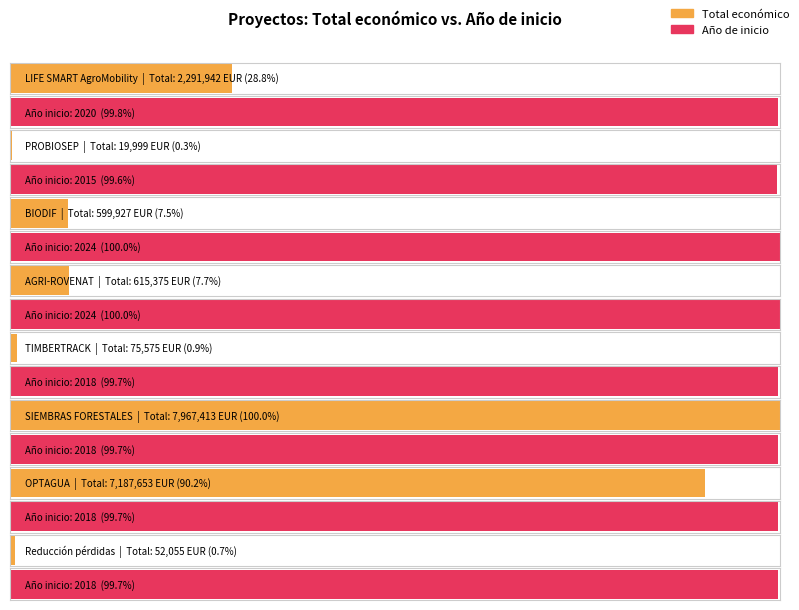

Reading left to right, what are all the values shown in this chart?

Total económico: 2291942	19999	599927	615375	75575	7967413	7187653	52055
Año de inicio: 2020	2015	2024	2024	2018	2018	2018	2018